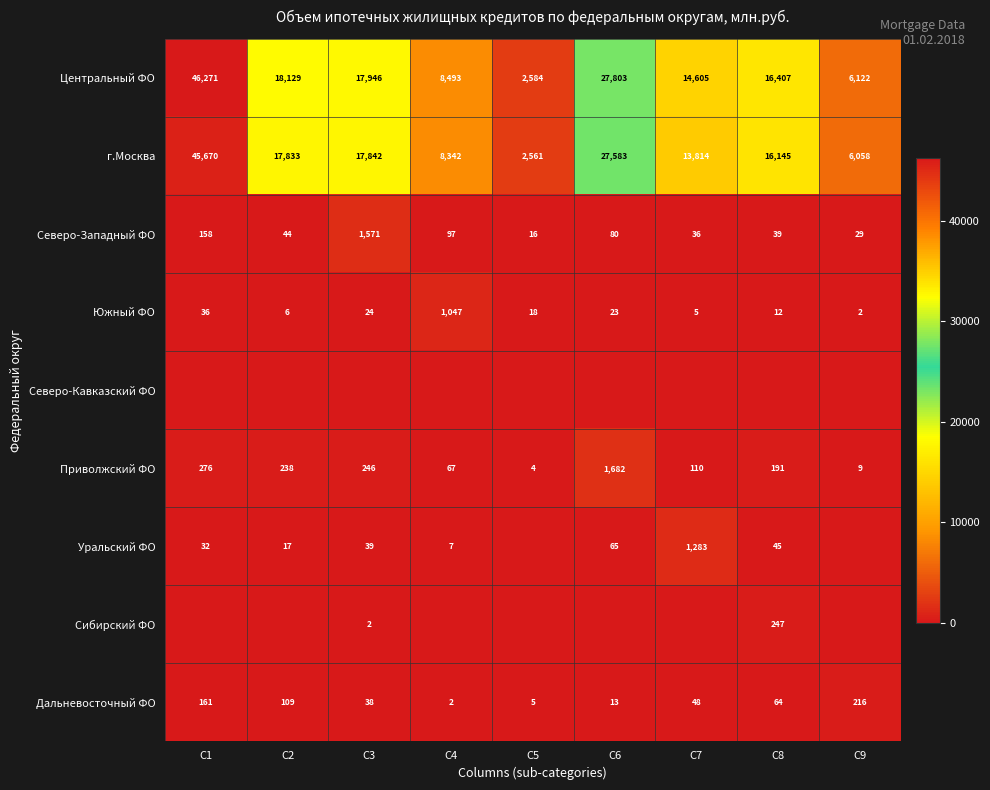

Is it true that Уральский ФО equals 14 at C3?

False